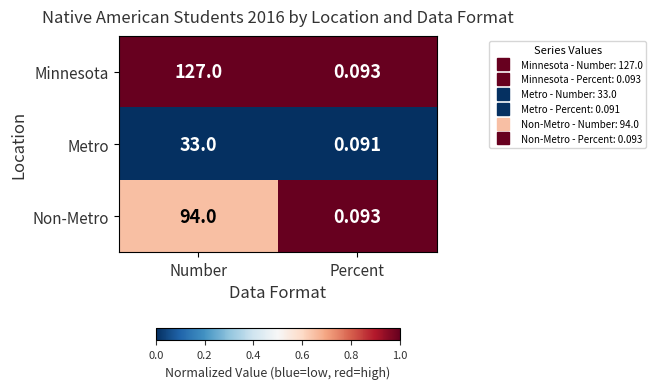

At which category is the sum across all series the highest?

Number